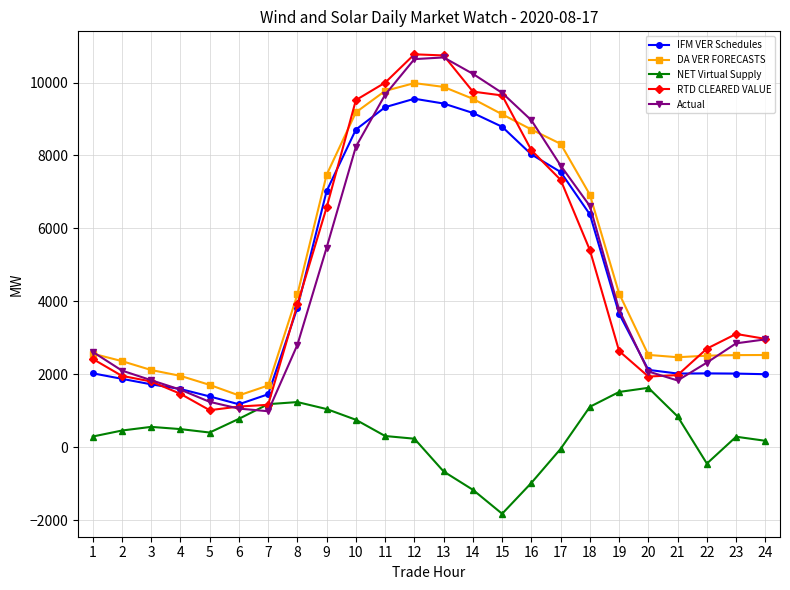

True or false: IFM VER Schedules and Actual cross at least once.

True